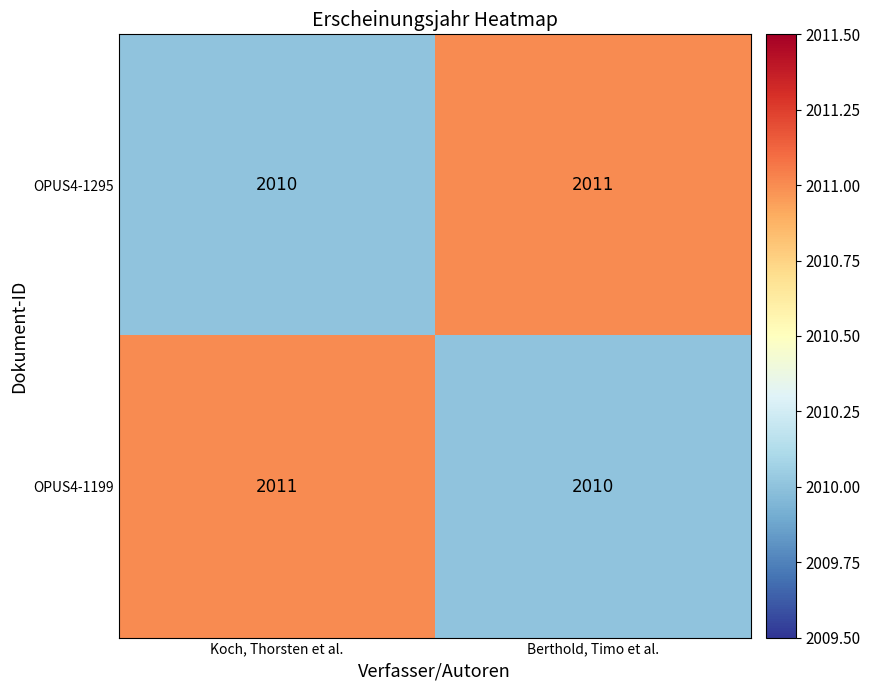

At how many categories does at least one series exceed 2010?

2